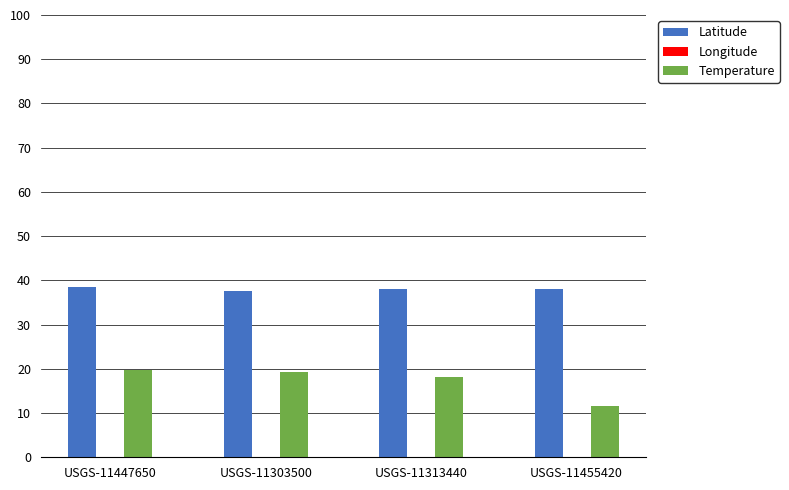

List the series in order of their peak value, lowest first.

Longitude, Temperature, Latitude